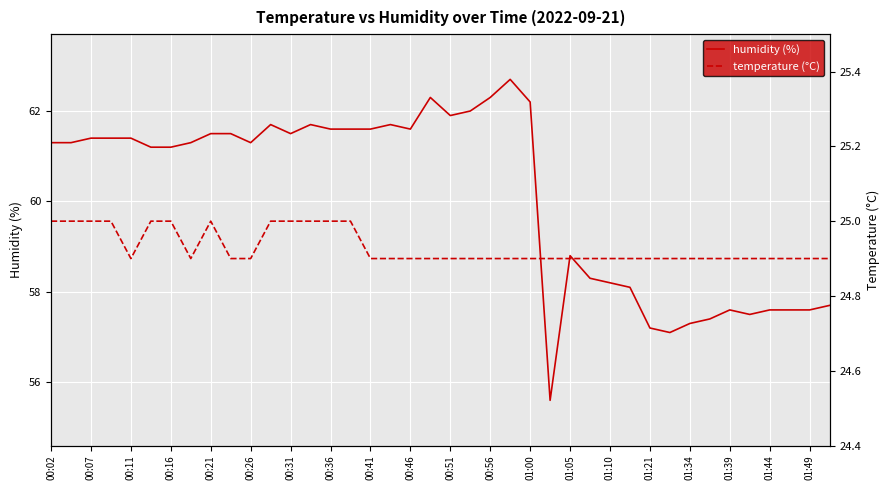

True or false: humidity (%) has a value of 36.3 at 00:36.

False